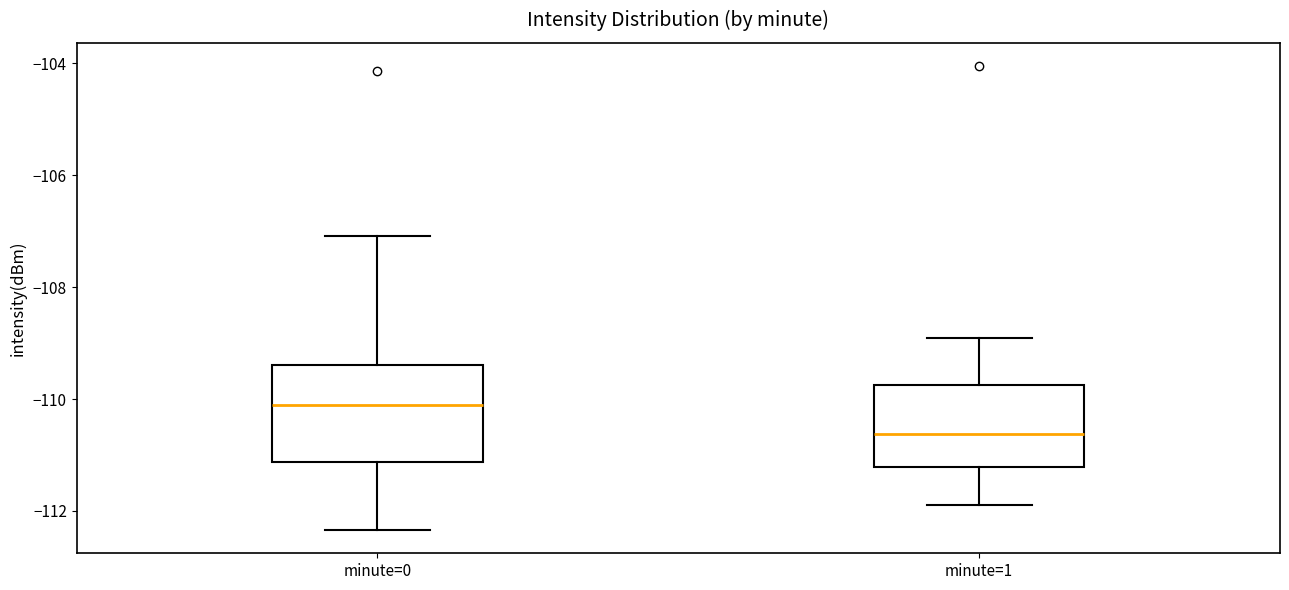

Which box is the tallest, from its lower edge to its upper edge?

minute=0